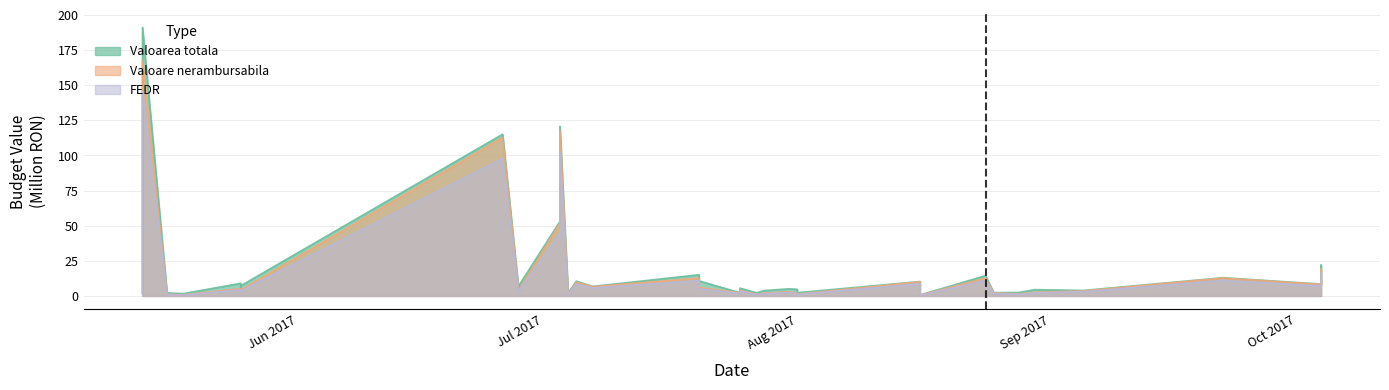

What is the label of the 7th point from the left?

2017-05-25